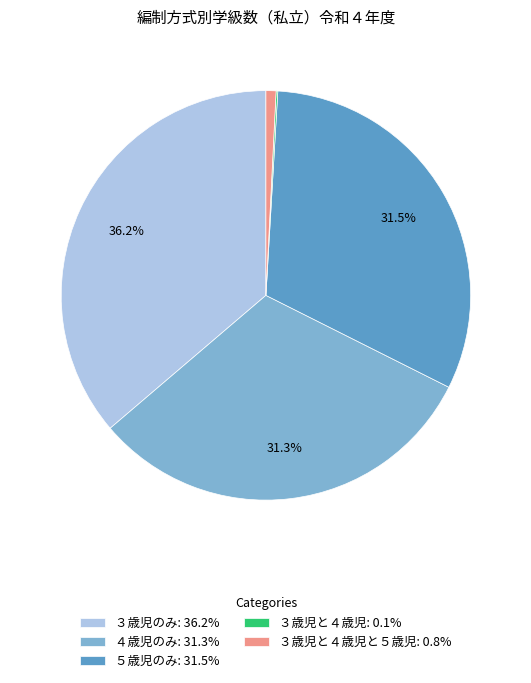

Do ５歳児のみ: 31.5% and ３歳児のみ: 36.2% together represent more than half of the pie?

Yes